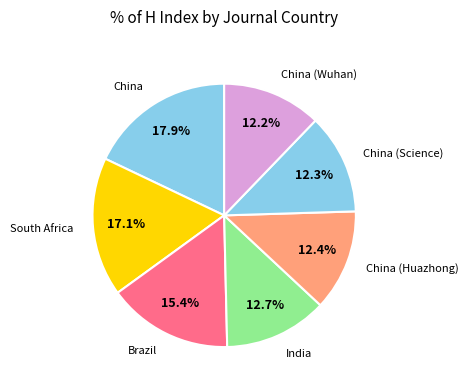

How many slices are in this pie chart?

7